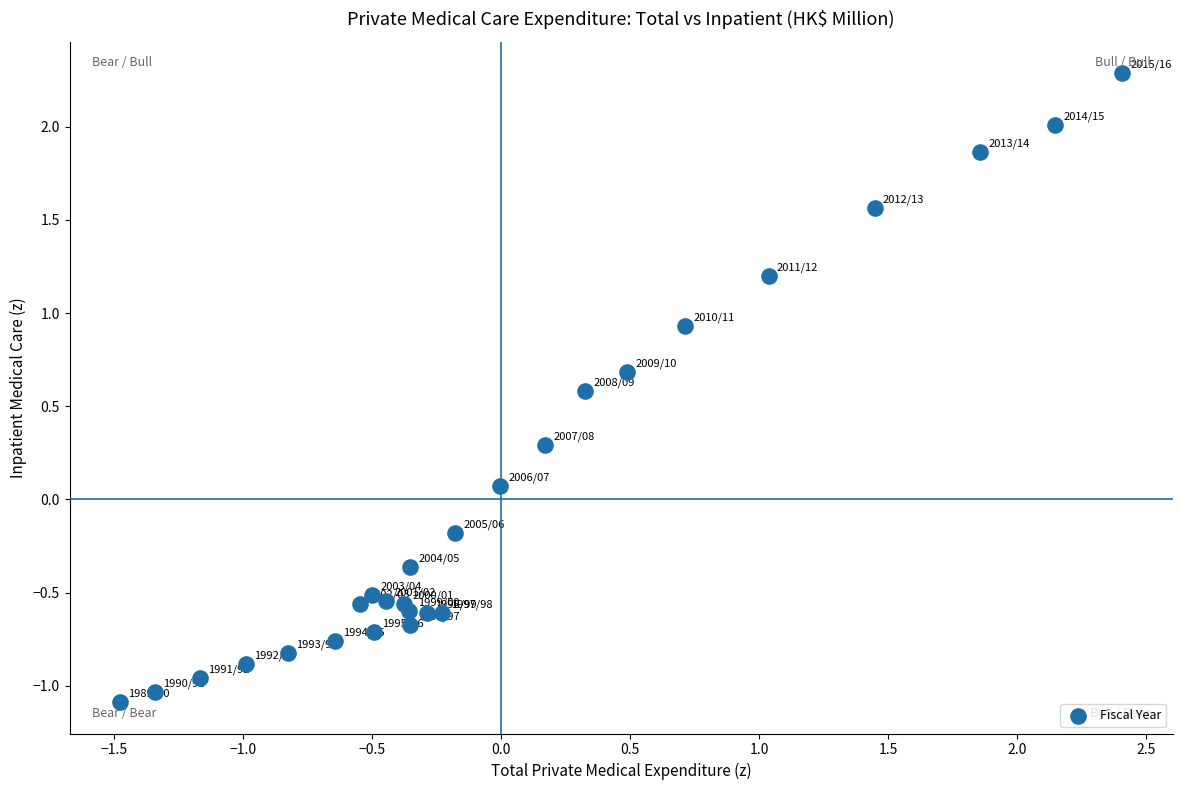

What is the range of Y values (max minus min)?

3.4